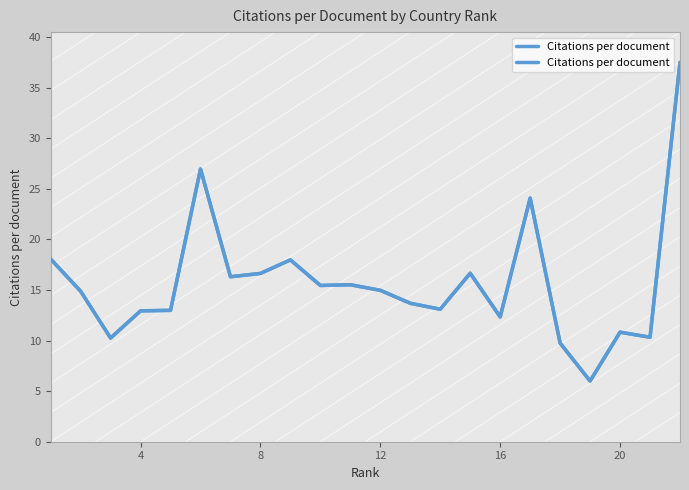

Reading left to right, what are all the values shown in this chart?

18.1	14.9	10.2	12.9	13.0	27.0	16.3	16.6	18.0	15.4	15.5	15.0	13.7	13.1	16.7	12.3	24.1	9.8	6.0	10.8	10.3	37.5